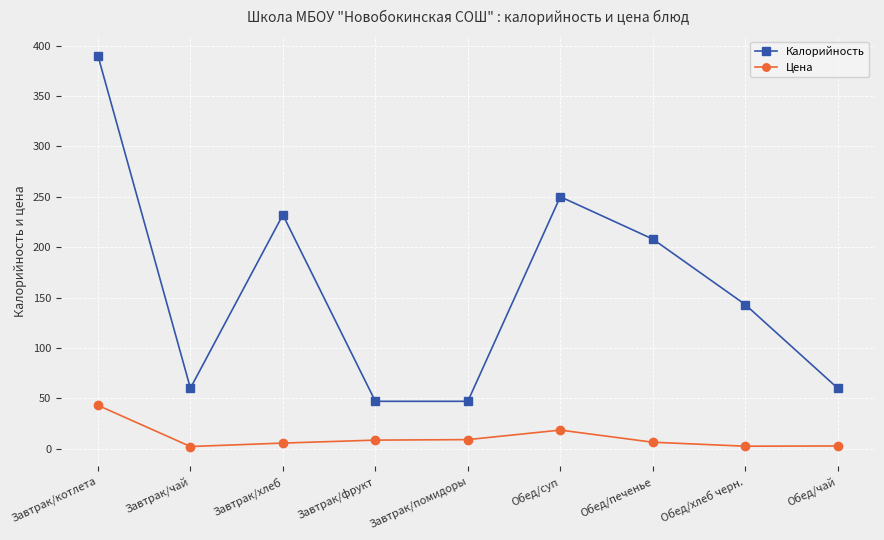

Where is the first local minimum for Калорийность?

Завтрак/чай